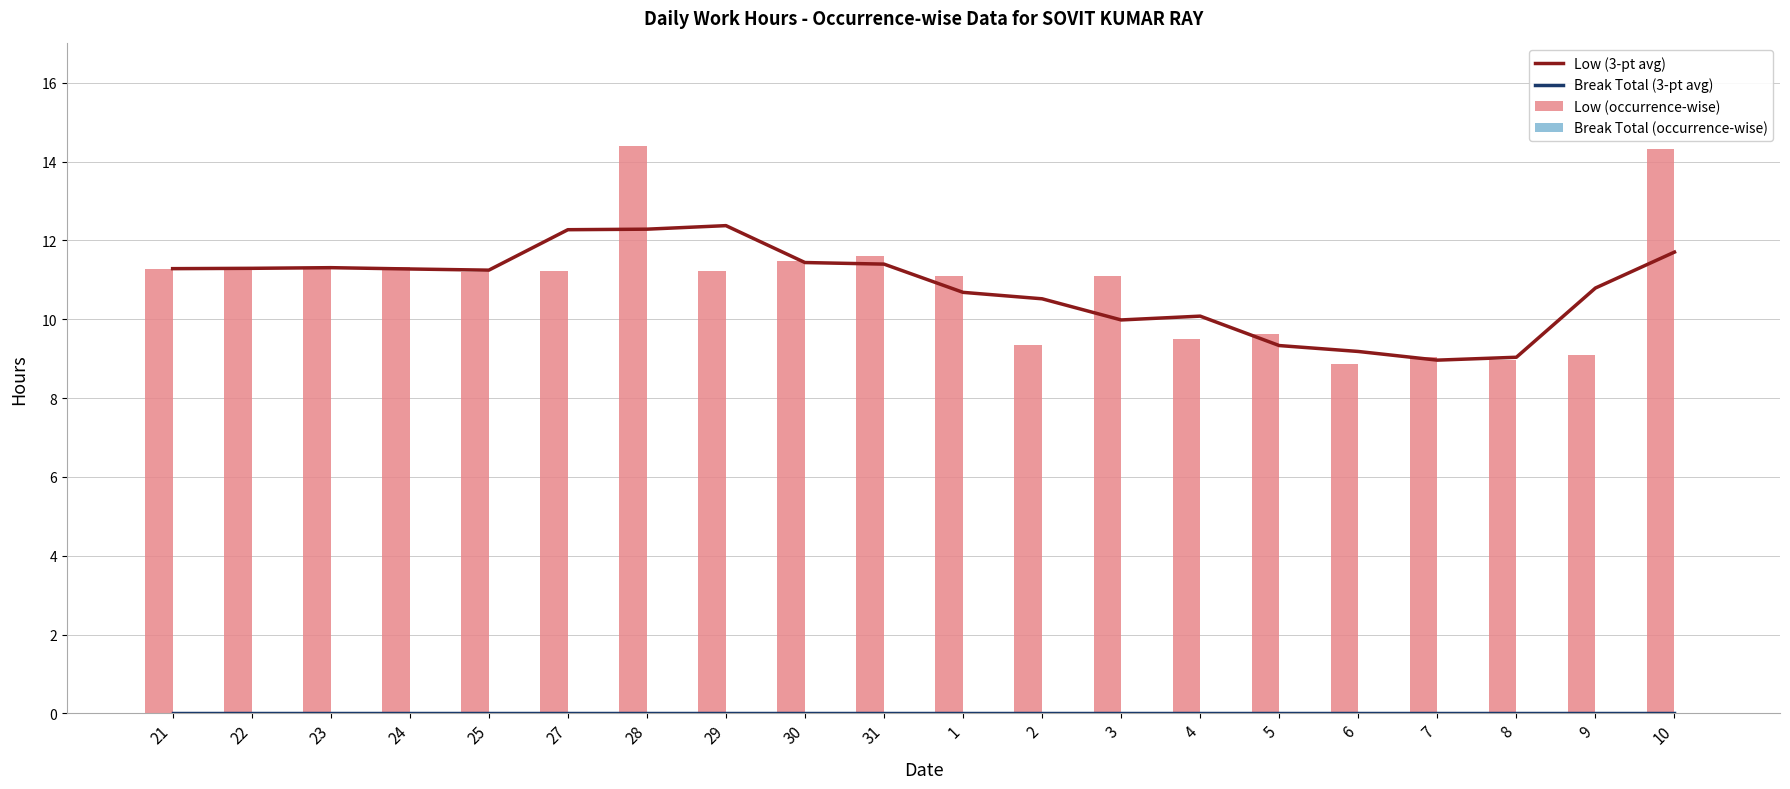

What is the label of the 9th bar from the right?

2